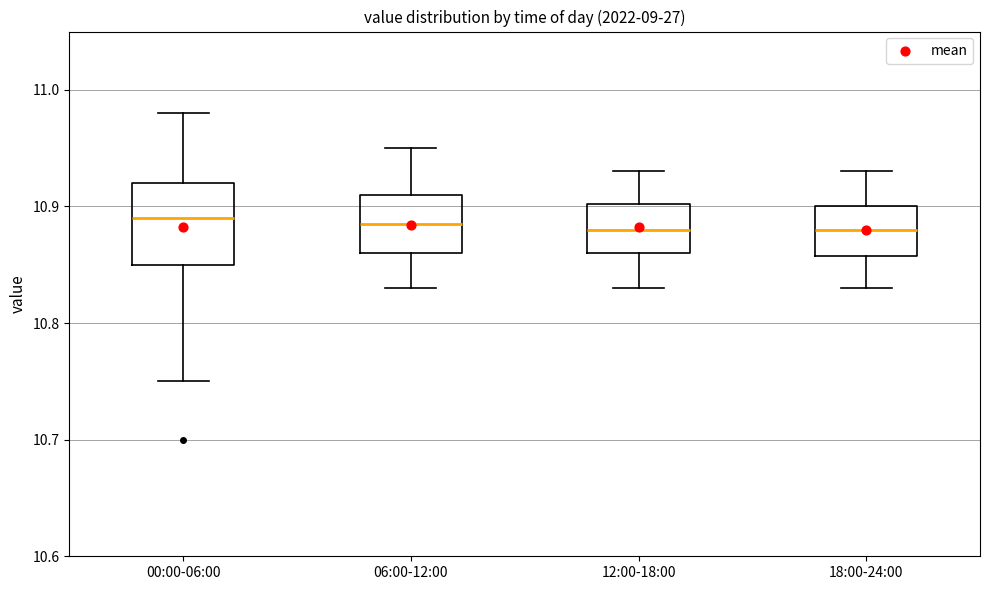

Comparing the boxes themselves (not the whiskers), which one is the tallest?

00:00-06:00